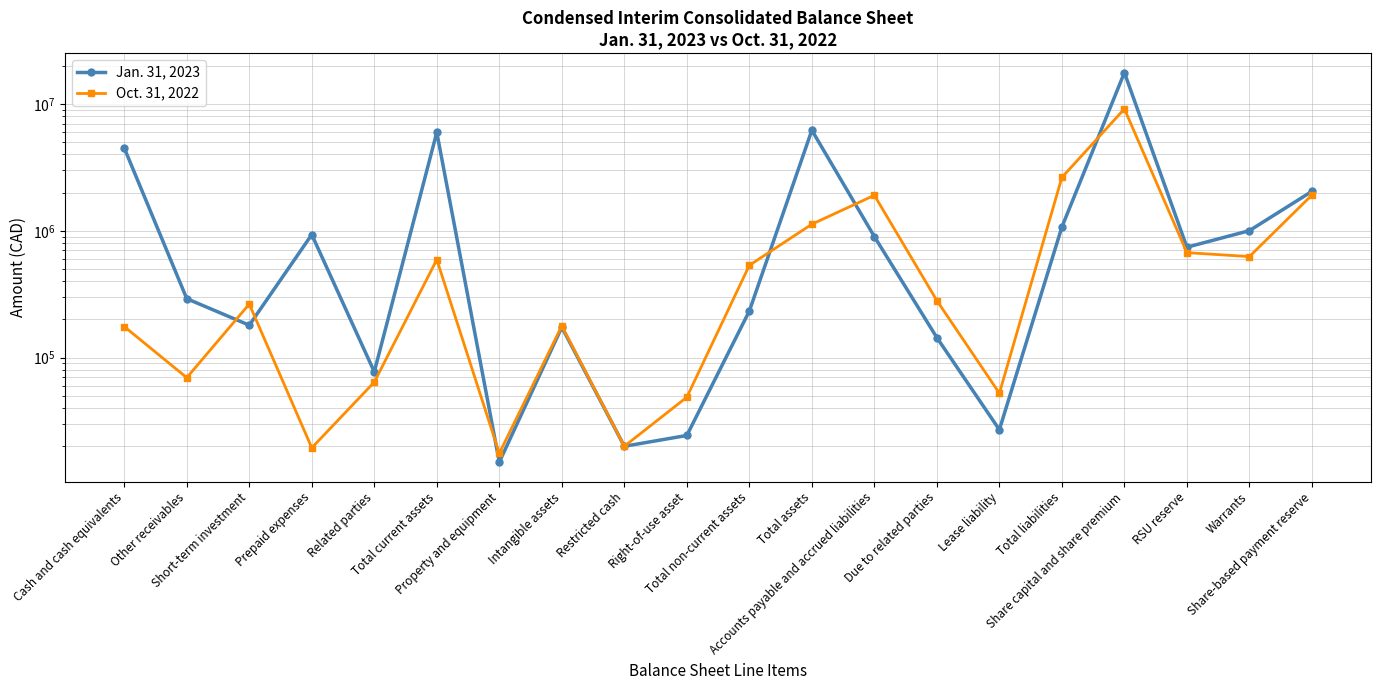

True or false: Jan. 31, 2023 and Oct. 31, 2022 cross at least once.

True